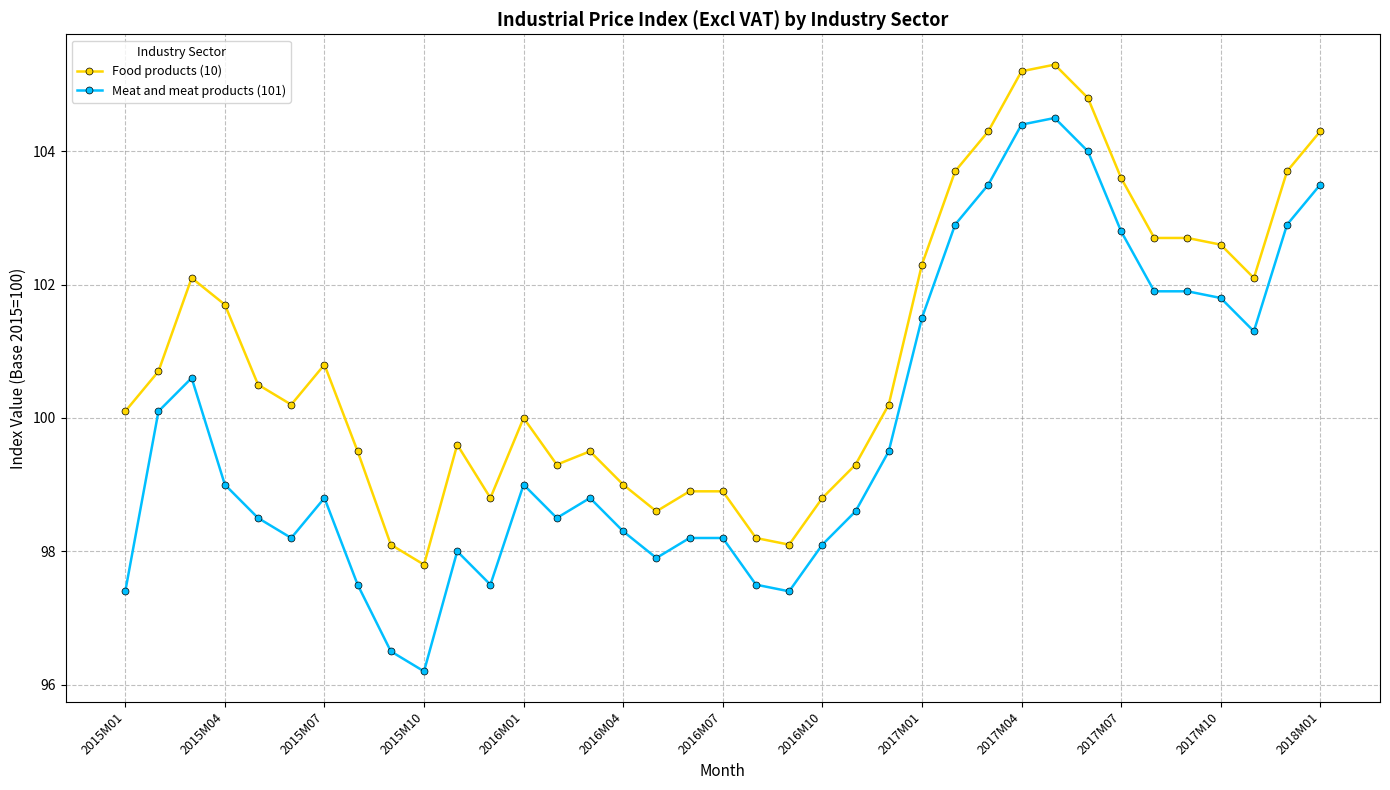

Does the chart display data point markers on the line(s)?

Yes